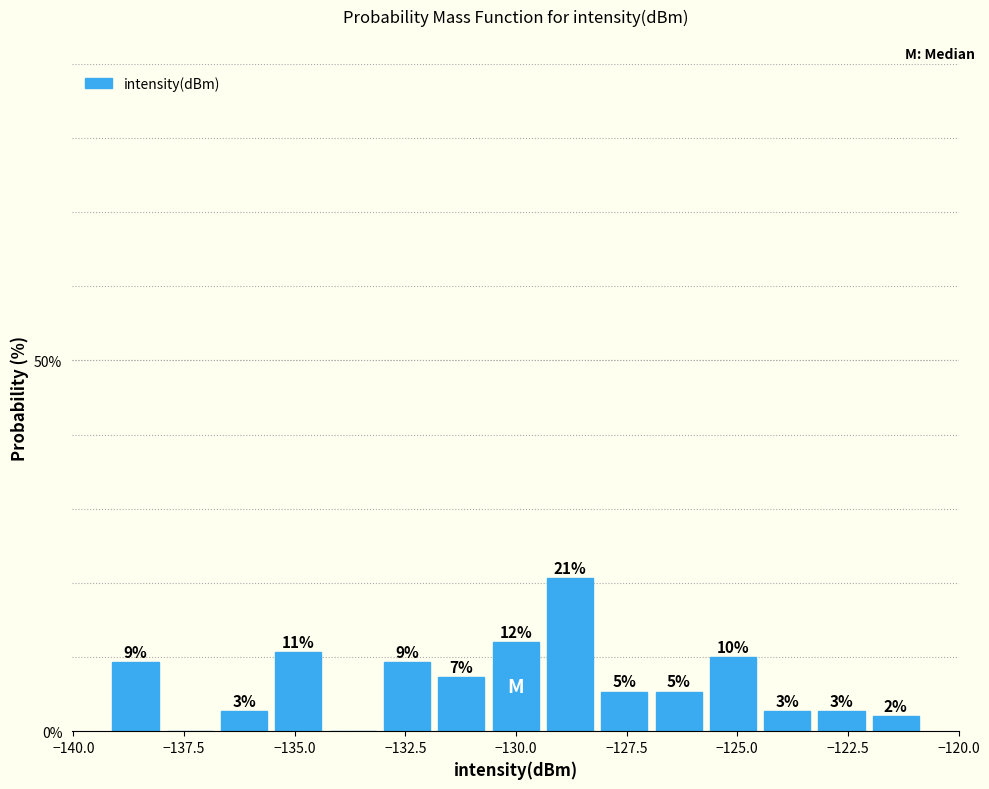

Around what value on the x-axis is the tallest bar? Give the approximate position of its centre, as read against the axis.

-129.0